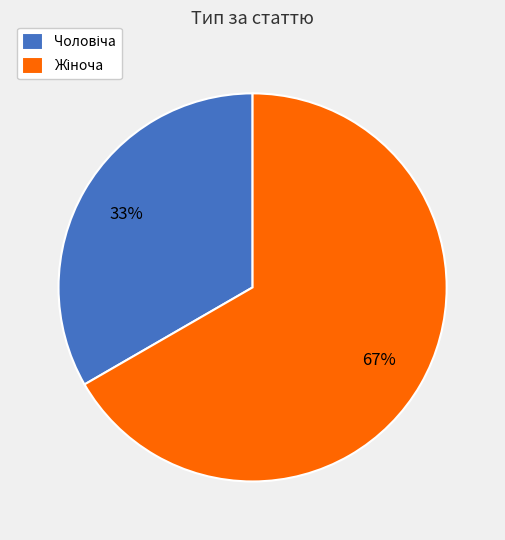

Does any single category account for the majority?

Yes